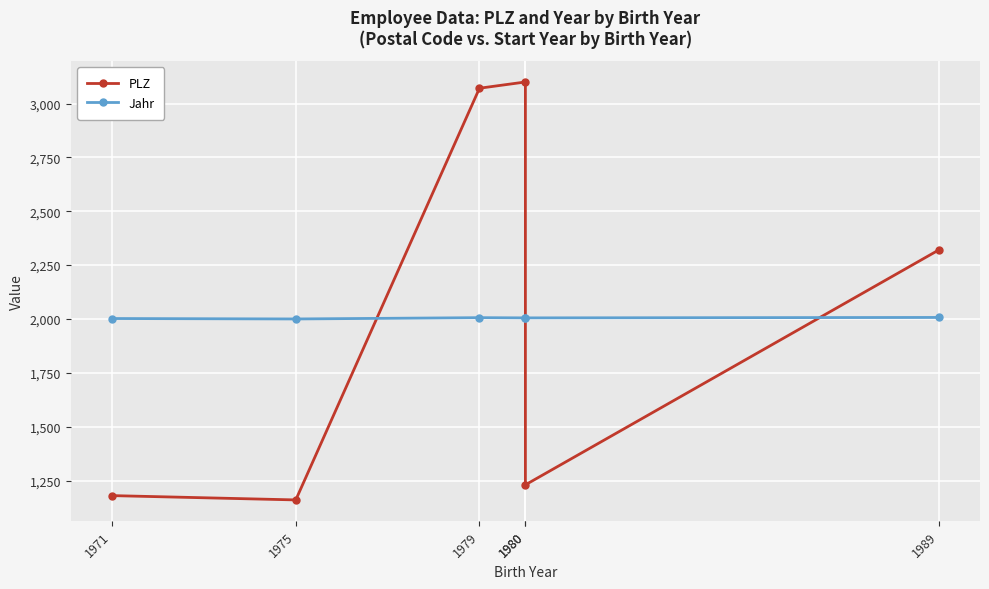

Reading right to left, list all the values displayed in this chart.

PLZ: 2320	1230	3100	3071	1160	1180
Jahr: 2007	2005	2005	2006	2000	2002